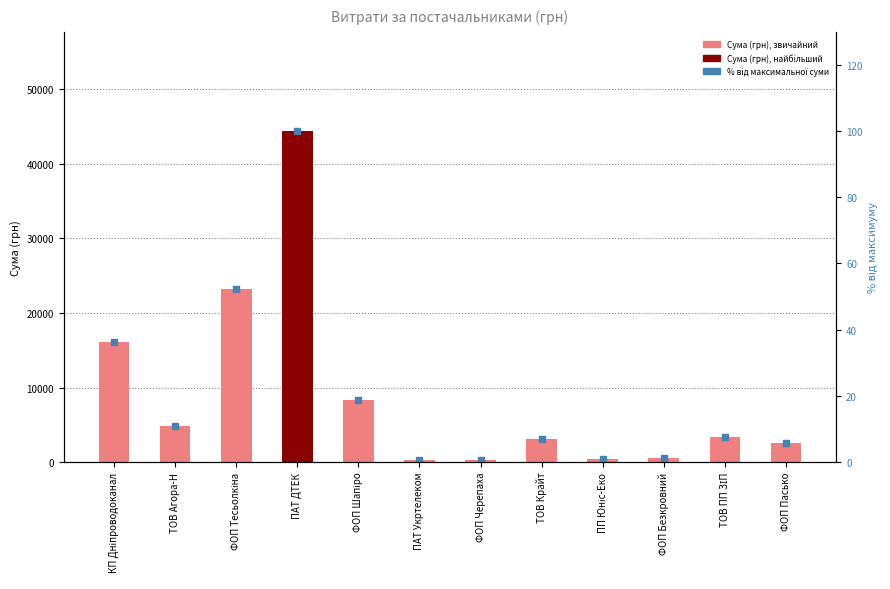

Which series has the largest total across all categories?

Сума (грн)